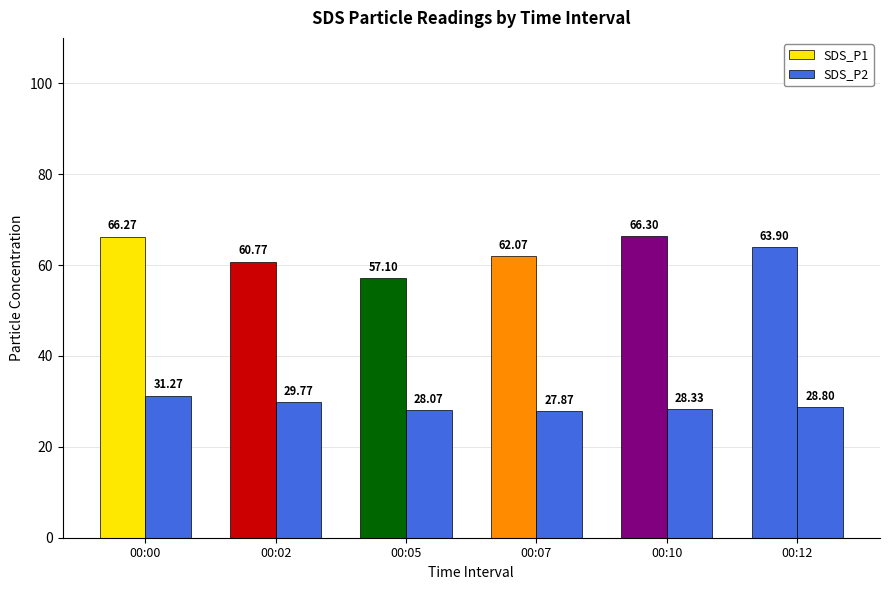

Which category has the highest value in the SDS_P1 series?

00:10